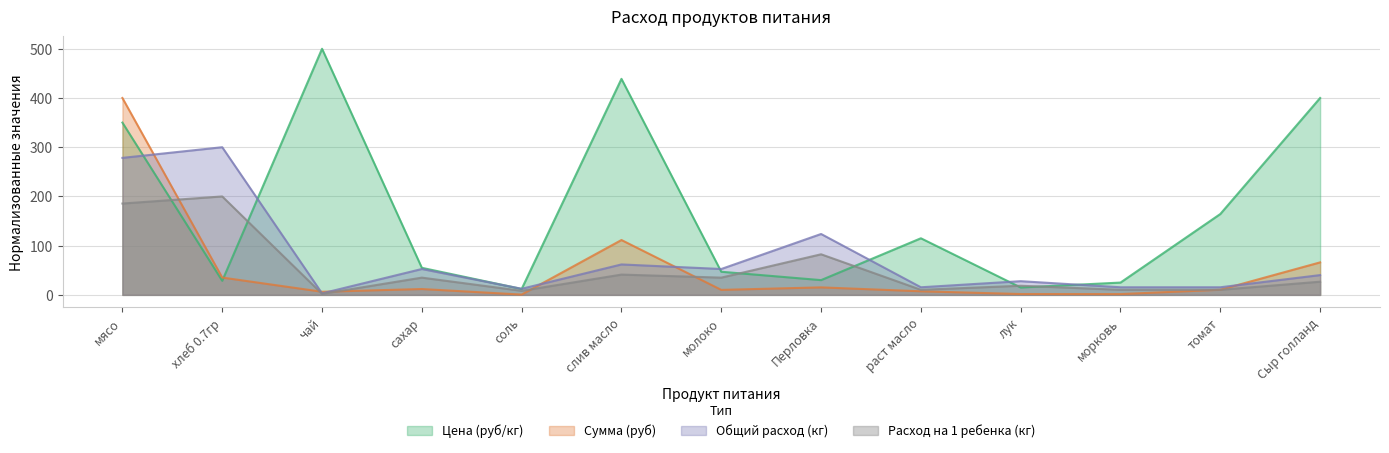

Reading left to right, what are all the values shown in this chart?

Цена (руб/кг): 350.0	28.6	500.0	55.0	12.0	438.9	47.0	30.0	115.0	15.0	25.0	164.3	400.0
Сумма (руб): 400.0	35.2	6.3	11.9	0.6	111.5	10.1	15.2	7.3	1.7	1.6	10.4	66.0
Общий расход (кг): 278.4	300.0	3.1	52.6	12.4	61.9	52.6	123.7	15.5	27.8	15.5	15.5	40.2
Расход на 1 ребенка (кг): 185.6	200.0	2.1	35.1	8.2	41.2	35.1	82.5	10.3	18.6	10.3	10.3	26.8